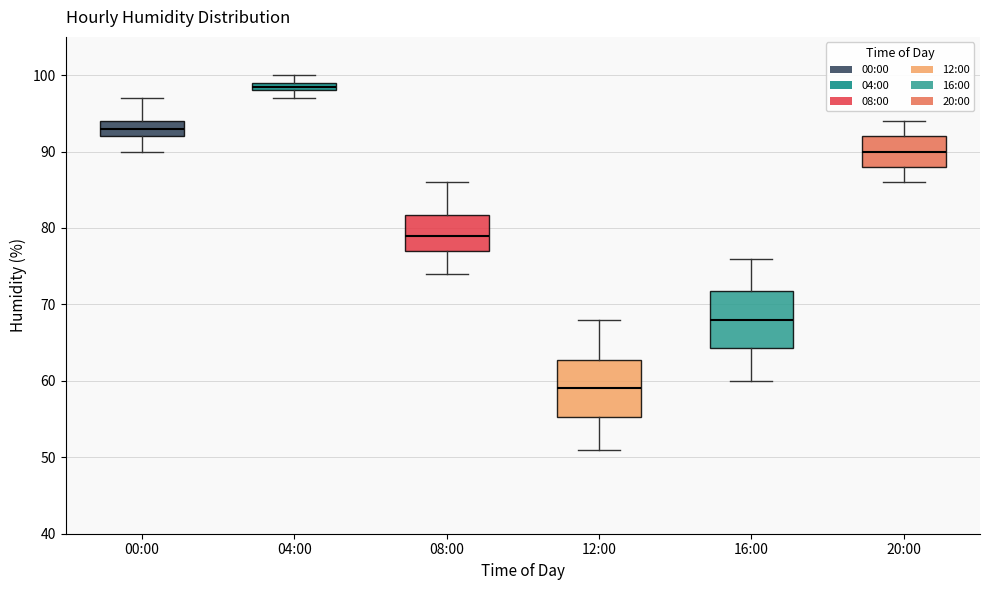

Which box's median line is the highest?

04:00